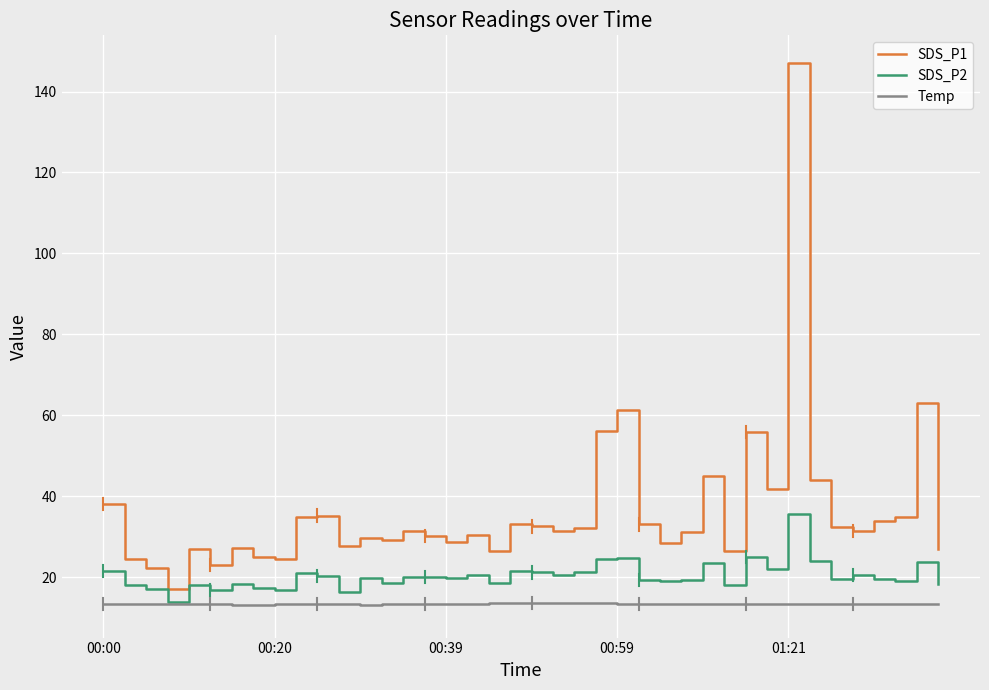

How many lines are shown in the chart?

3